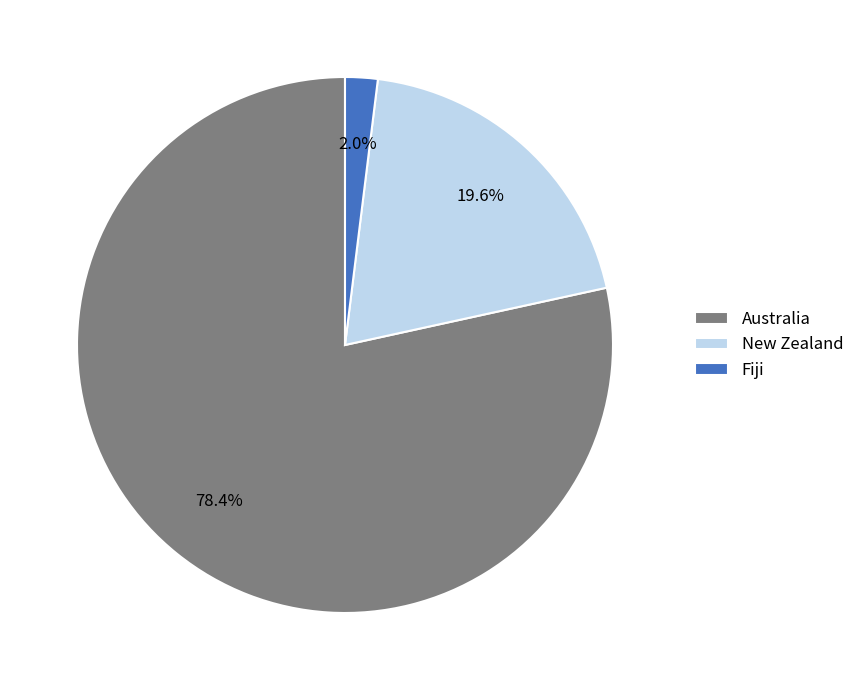

To the nearest percent, what portion does Fiji represent?

2%